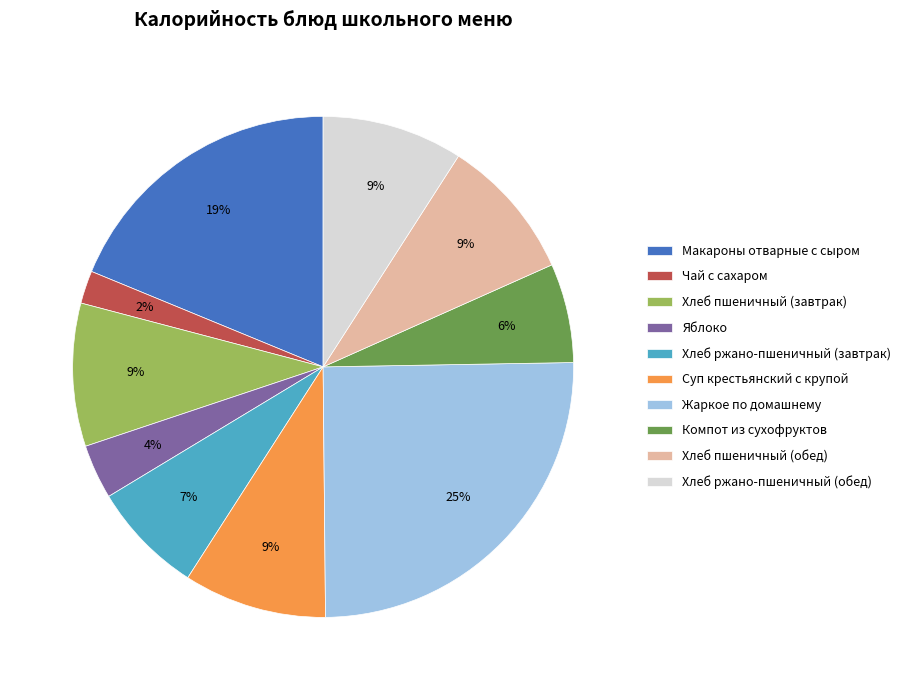

To the nearest percent, what is the combined percentage of Суп крестьянский с крупой and Хлеб пшеничный (обед)?

18%